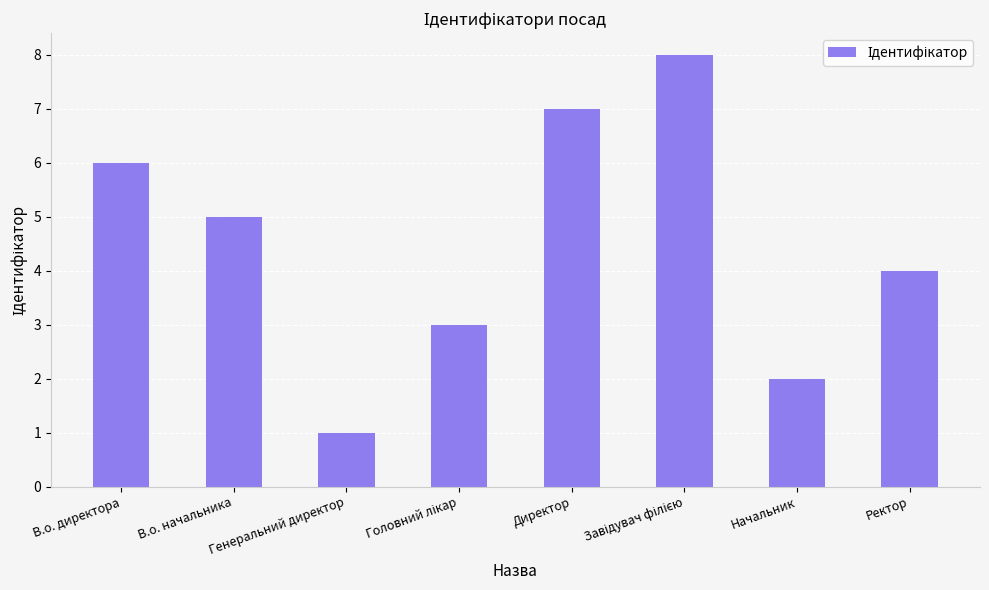

Between В.о. директора and В.о. начальника, which is larger?

В.о. директора